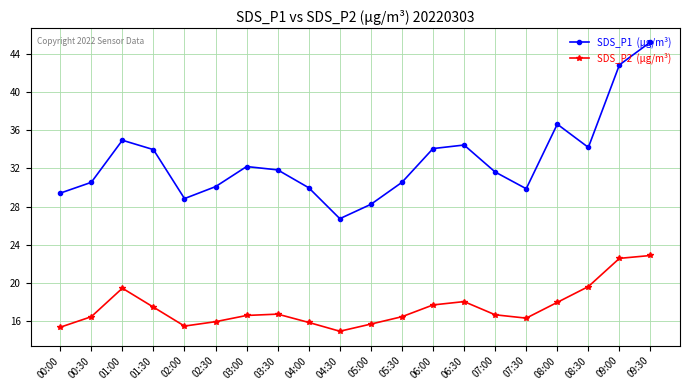

What is the difference between the highest and lowest values at 01:30?

16.5